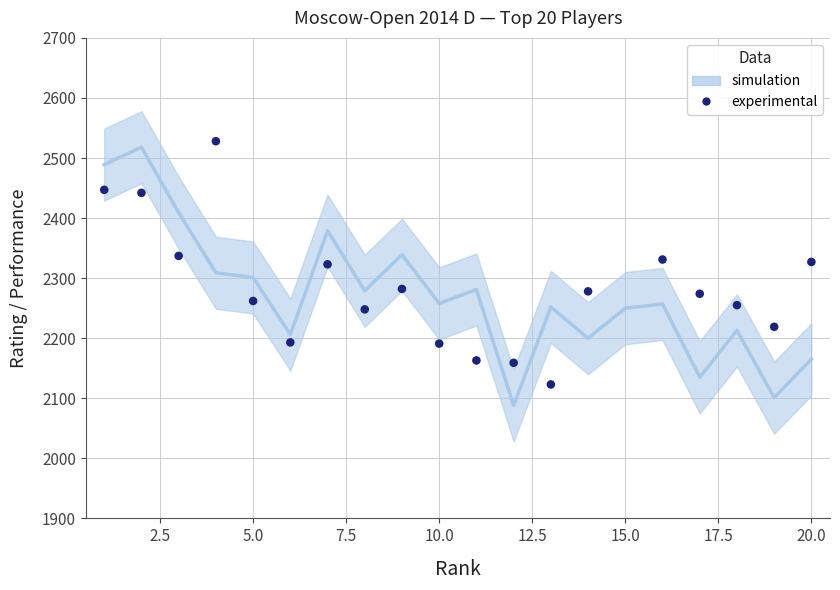

What is the range of X values (max minus min)?

19